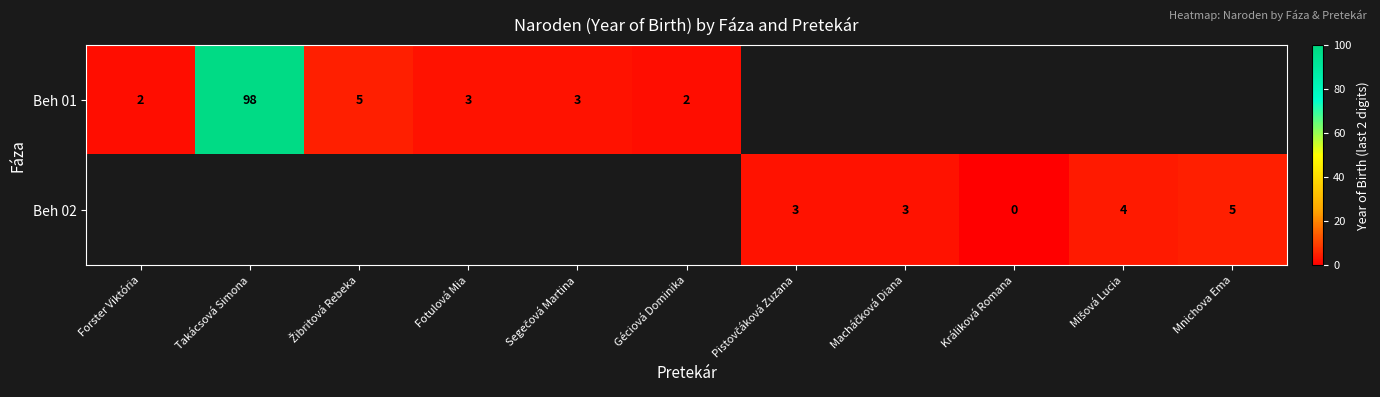

Is it true that Beh 01 equals 1 at Géciová Dominika?

False